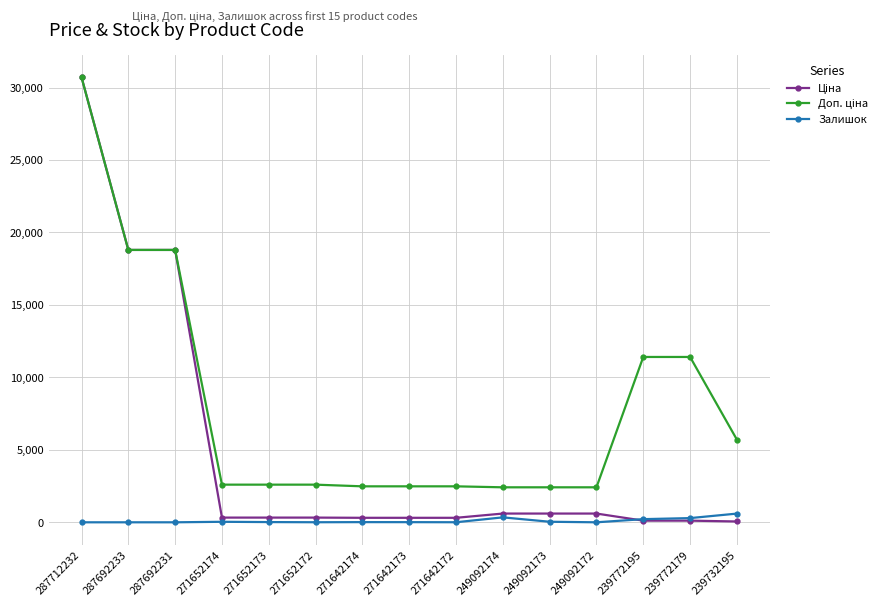

True or false: Залишок has a value of 0.0 at 287712232.

True